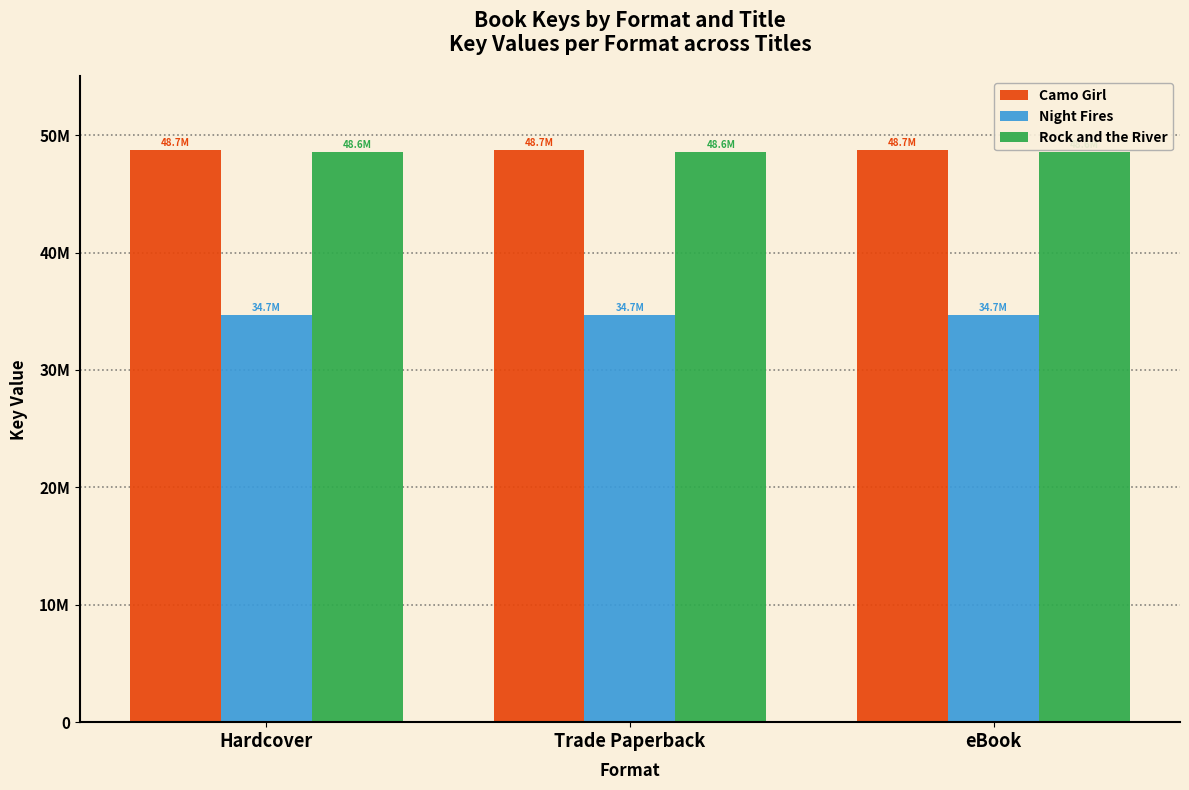

Reading left to right, extract all data points from this chart.

Camo Girl: Hardcover=48738626	Trade Paperback=48738626	eBook=48738626
Night Fires: Hardcover=34658817	Trade Paperback=34658817	eBook=34658817
Rock and the River: Hardcover=48551525	Trade Paperback=48551525	eBook=48551525